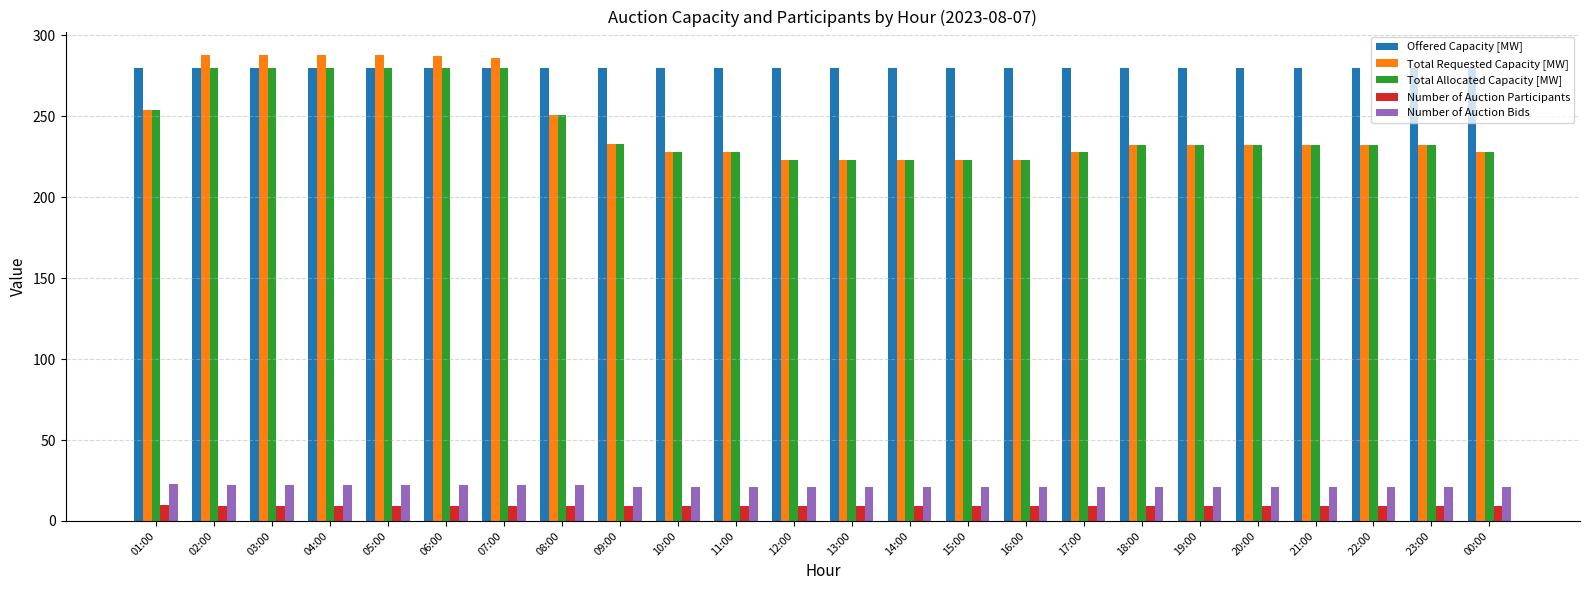

True or false: Offered Capacity [MW] has a value of 280 at 02:00.

True